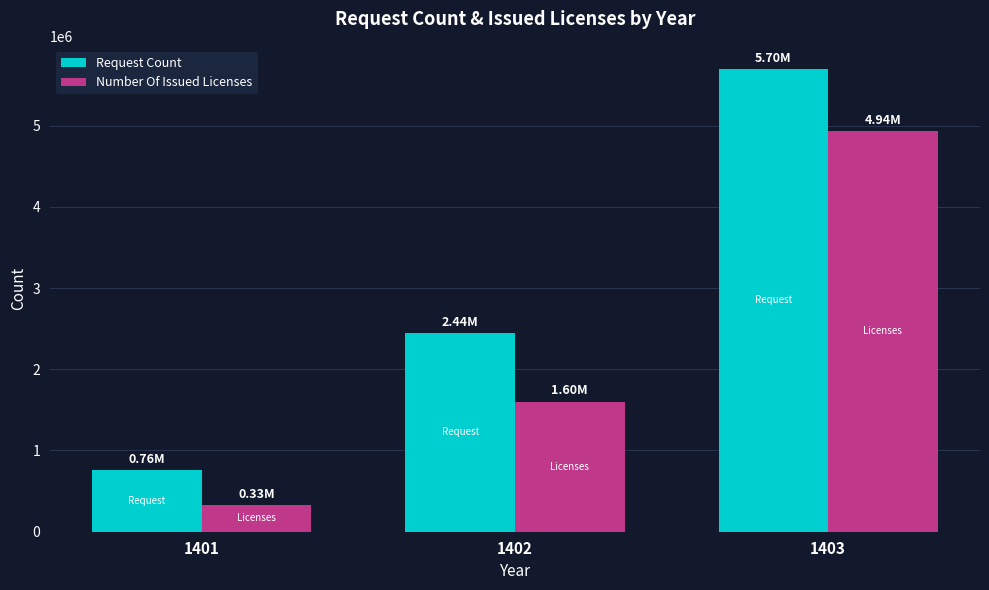

Rank the categories by Request Count value from lowest to highest.

1401, 1402, 1403